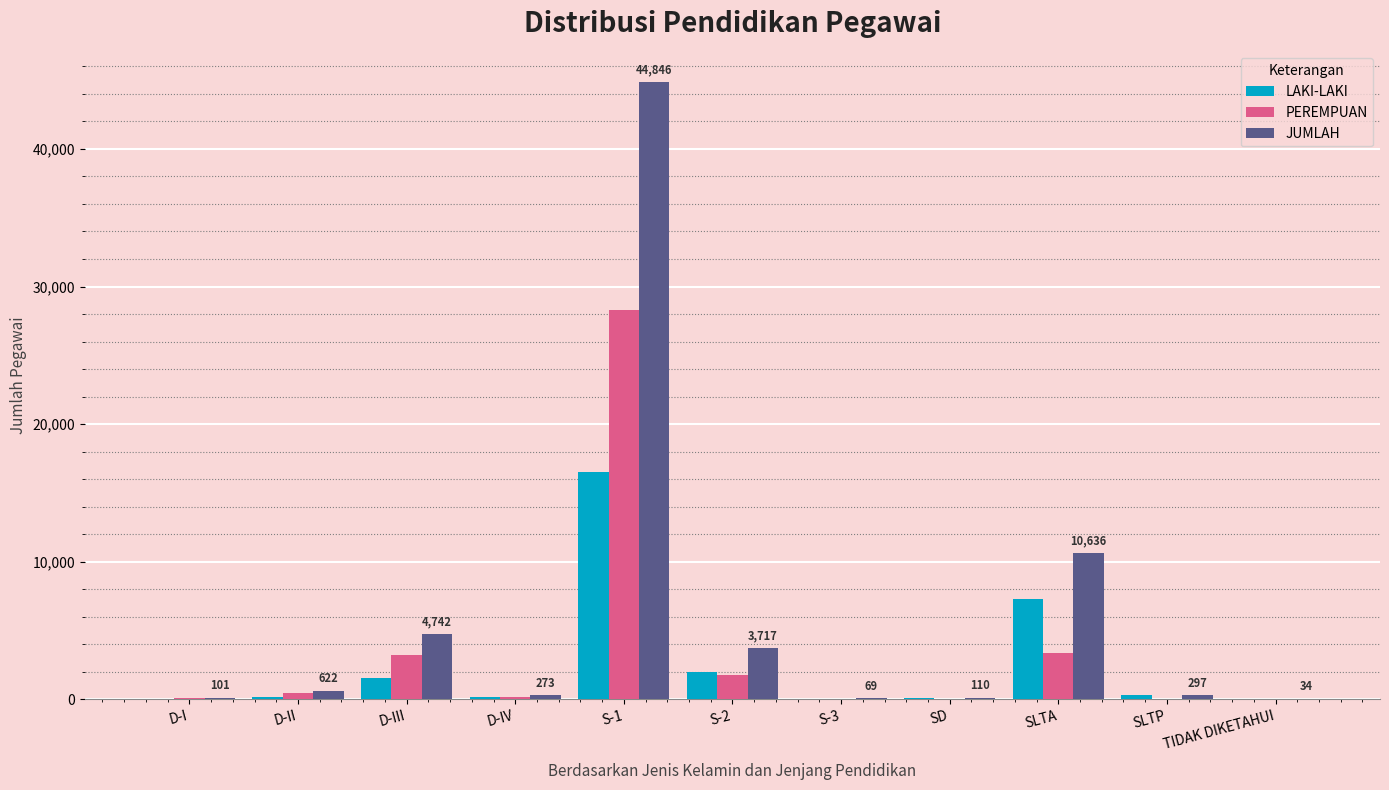

Where is JUMLAH nearest to the value 22440?

SLTA